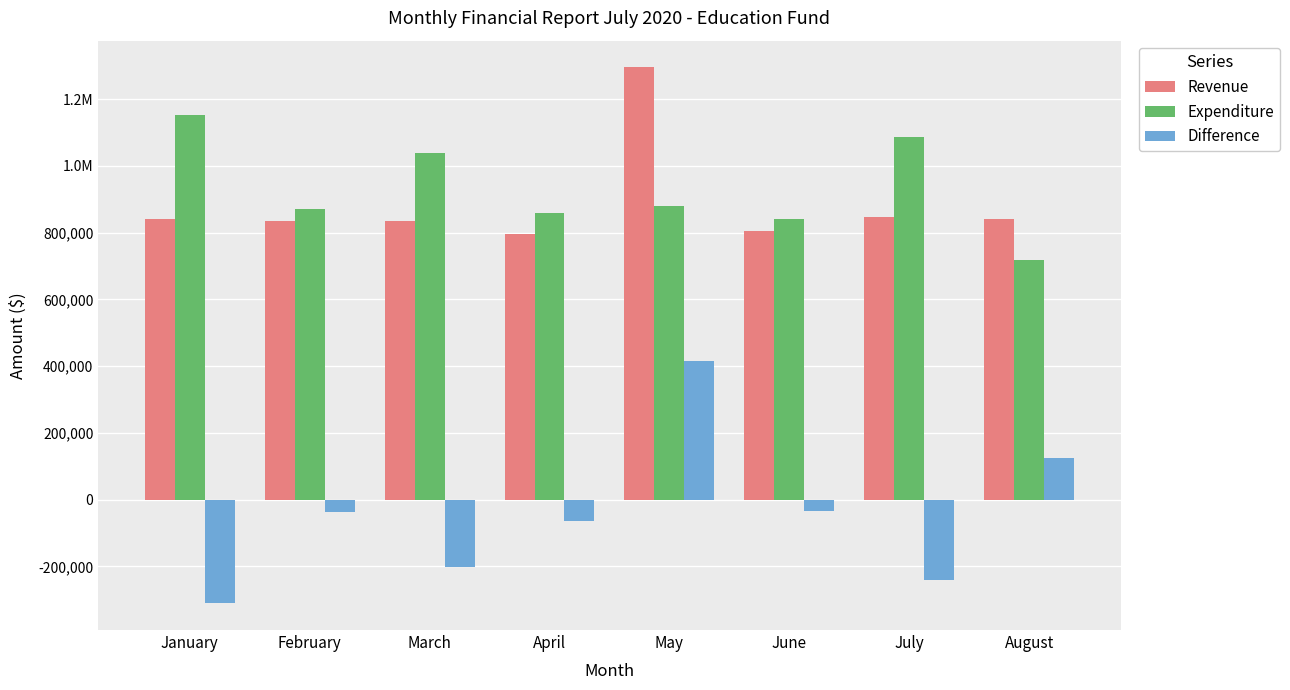

At which label does Revenue reach its minimum?

April